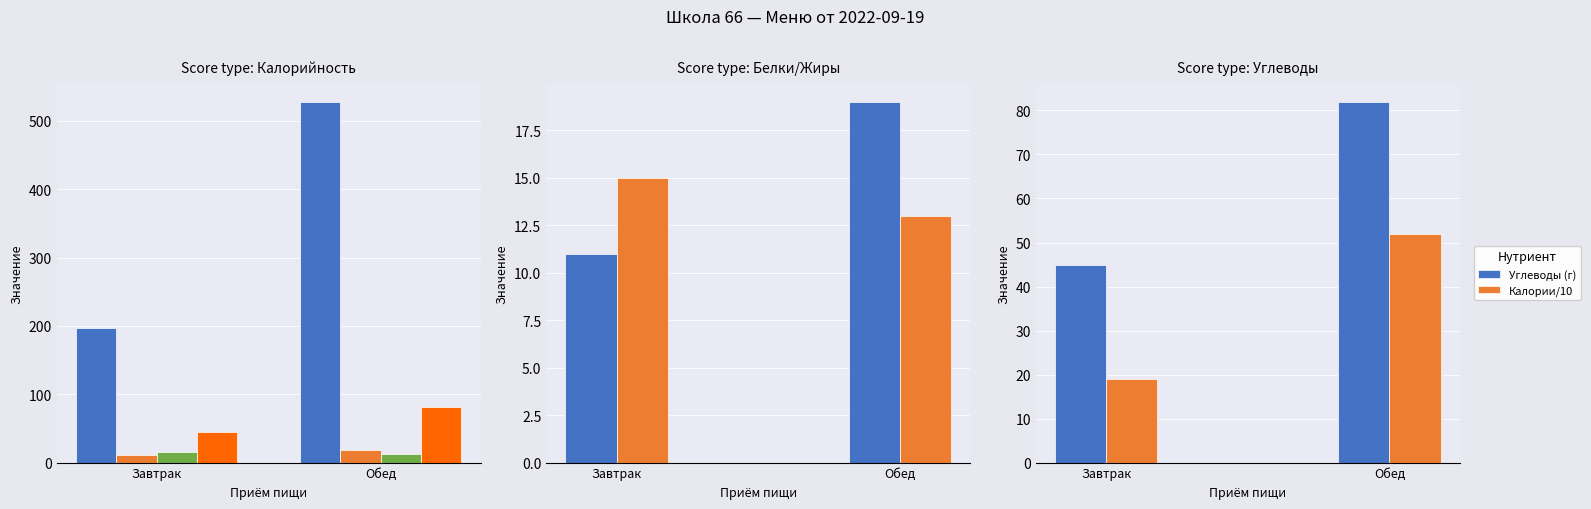

What position from the left is Обед?

2